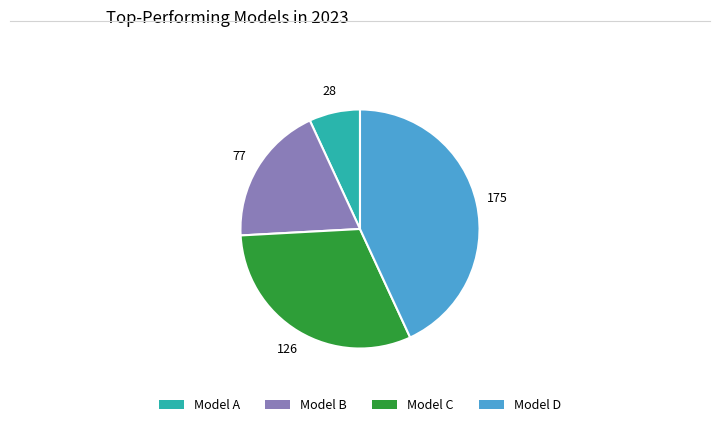

Is there a majority slice in this chart?

No